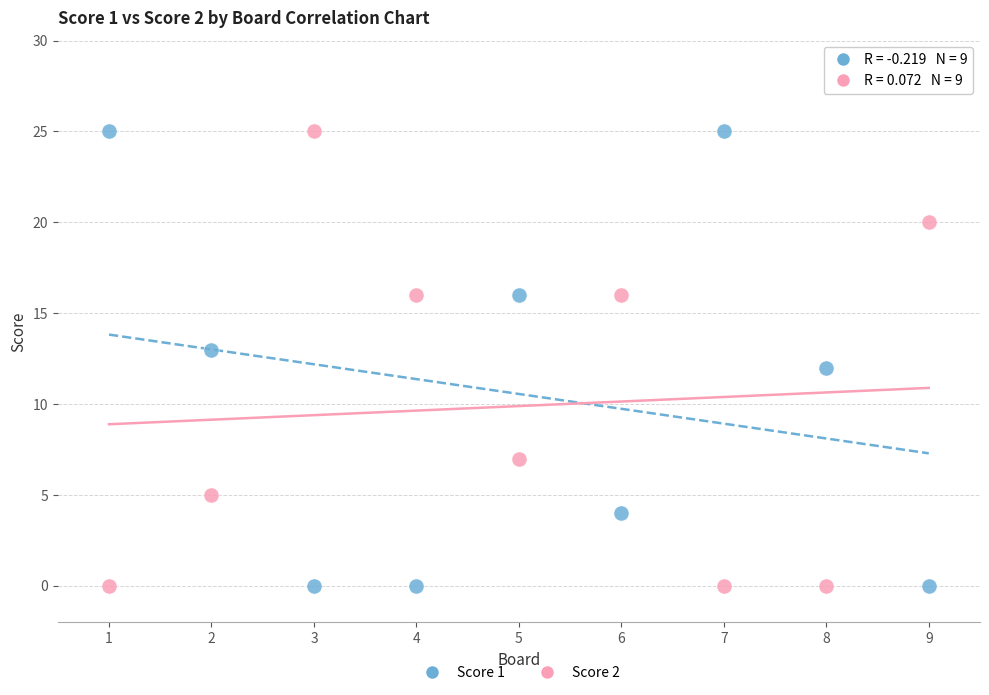

Across all data points, what is the range of Y values (max minus min)?

25